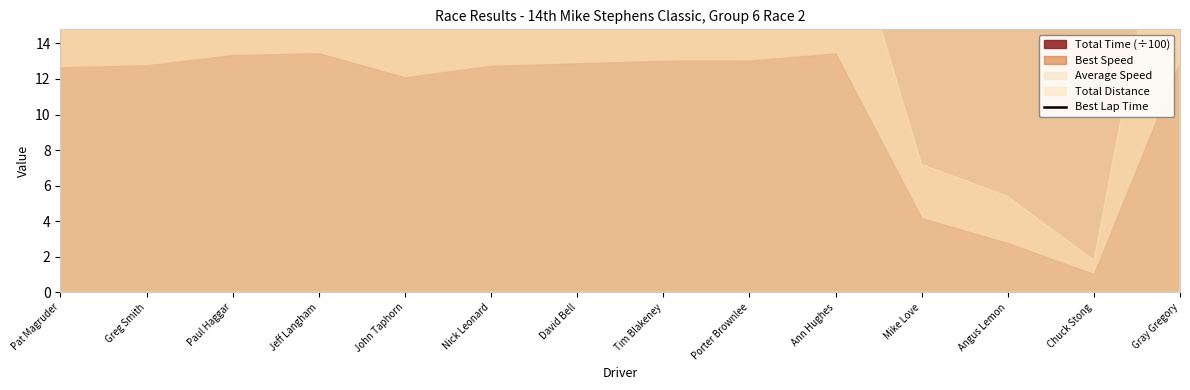

What is the difference between the maximum and minimum values?

20.5